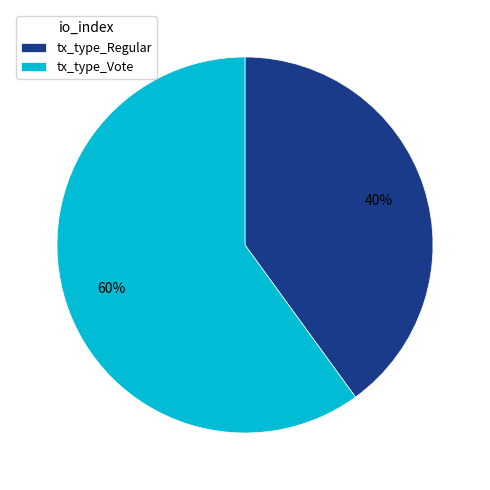

Between tx_type_Regular and tx_type_Vote, which is larger?

tx_type_Vote